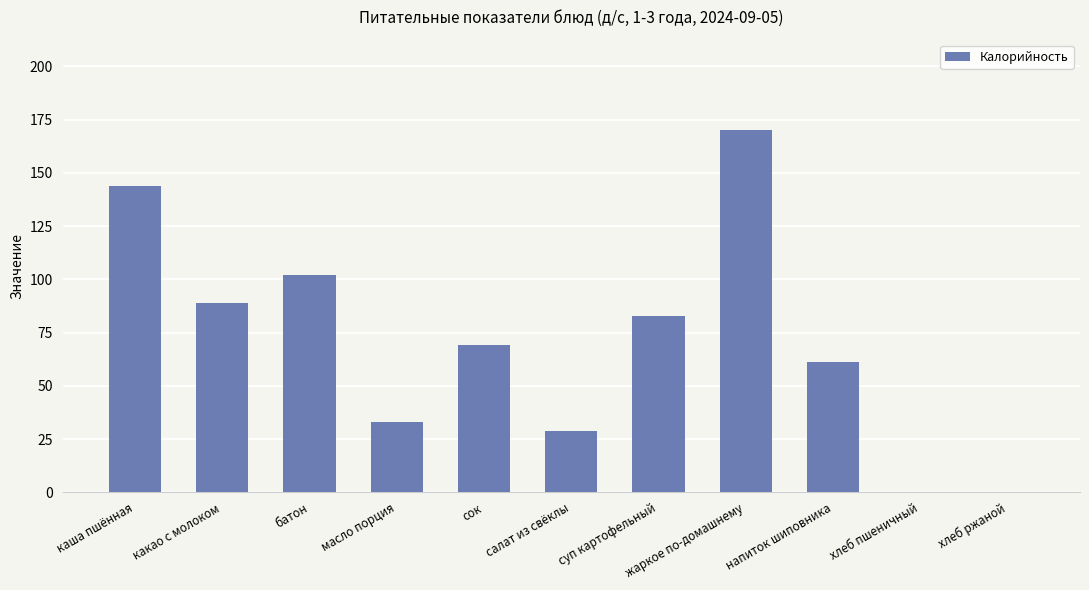

What is the sum of the values at жаркое по-домашнему and салат из свёклы?

199